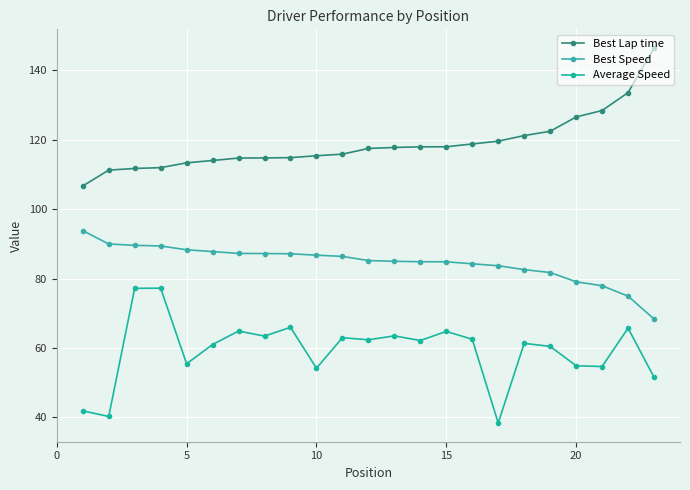

How many data points does each series have?

23